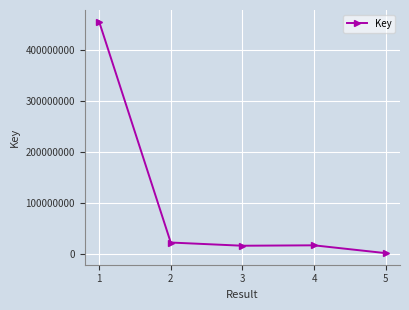

At which category does the data reach its first local valley?

3